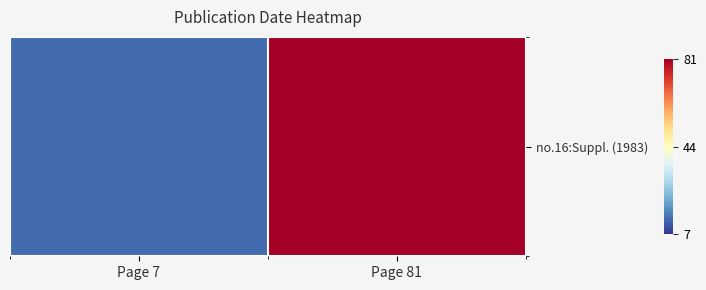

Read the value at Page 81.

1.0